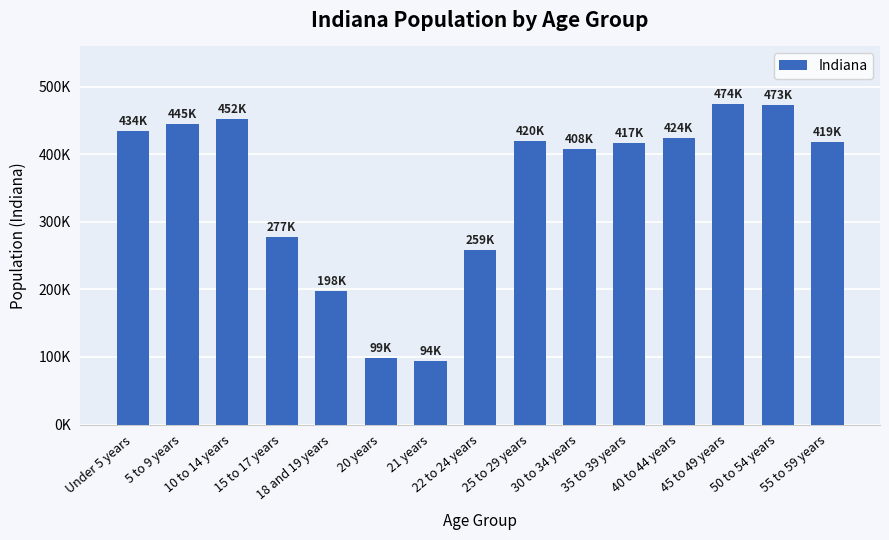

What is the difference between the second highest and second lowest values?

373828